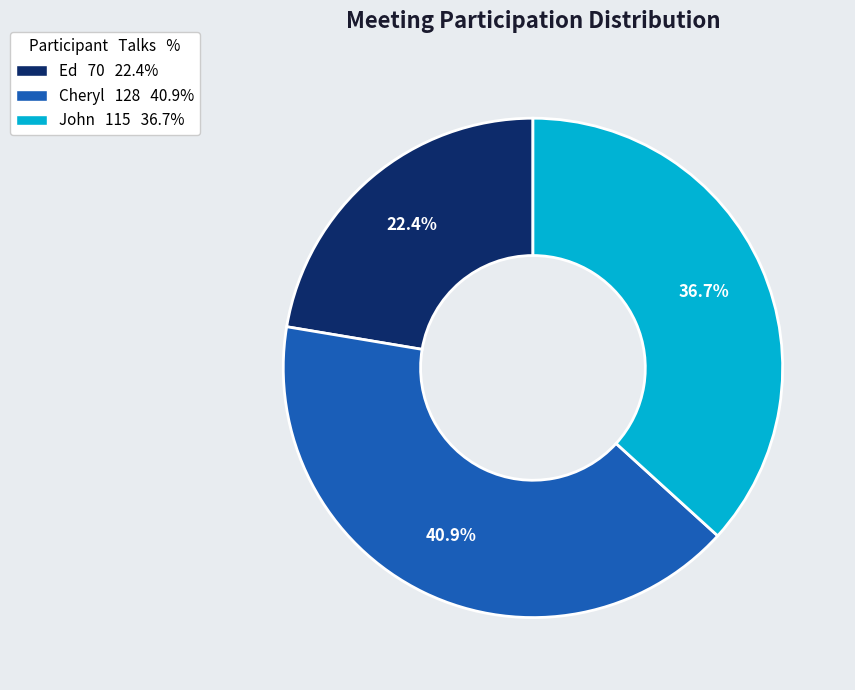

Combined, what portion of the pie is Ed and Cheryl?

63.3%